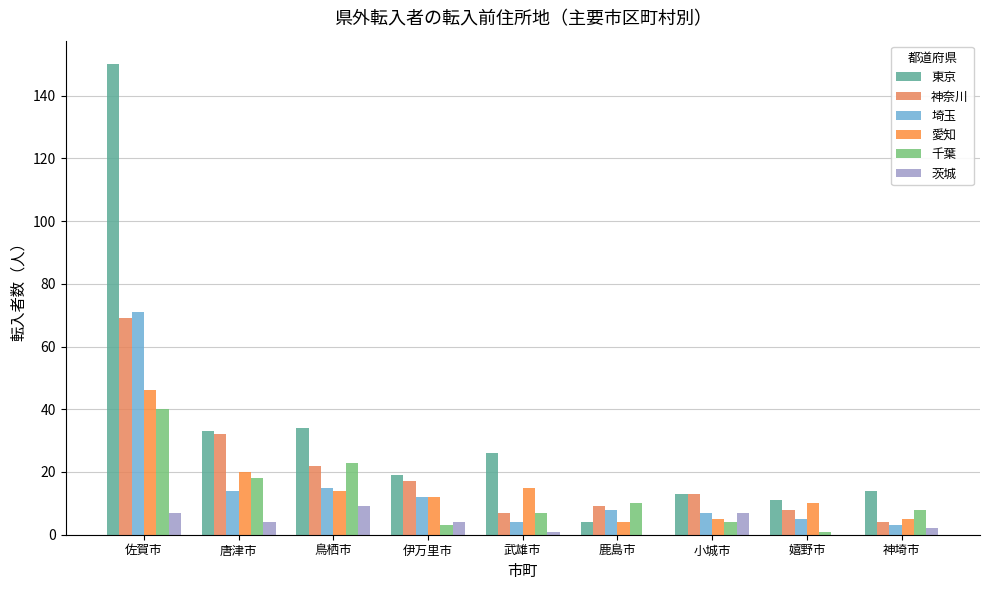

Reading left to right, what are all the values shown in this chart?

東京: 佐賀市=150	唐津市=33	鳥栖市=34	伊万里市=19	武雄市=26	鹿島市=4	小城市=13	嬉野市=11	神埼市=14
神奈川: 佐賀市=69	唐津市=32	鳥栖市=22	伊万里市=17	武雄市=7	鹿島市=9	小城市=13	嬉野市=8	神埼市=4
埼玉: 佐賀市=71	唐津市=14	鳥栖市=15	伊万里市=12	武雄市=4	鹿島市=8	小城市=7	嬉野市=5	神埼市=3
愛知: 佐賀市=46	唐津市=20	鳥栖市=14	伊万里市=12	武雄市=15	鹿島市=4	小城市=5	嬉野市=10	神埼市=5
千葉: 佐賀市=40	唐津市=18	鳥栖市=23	伊万里市=3	武雄市=7	鹿島市=10	小城市=4	嬉野市=1	神埼市=8
茨城: 佐賀市=7	唐津市=4	鳥栖市=9	伊万里市=4	武雄市=1	鹿島市=0	小城市=7	嬉野市=0	神埼市=2